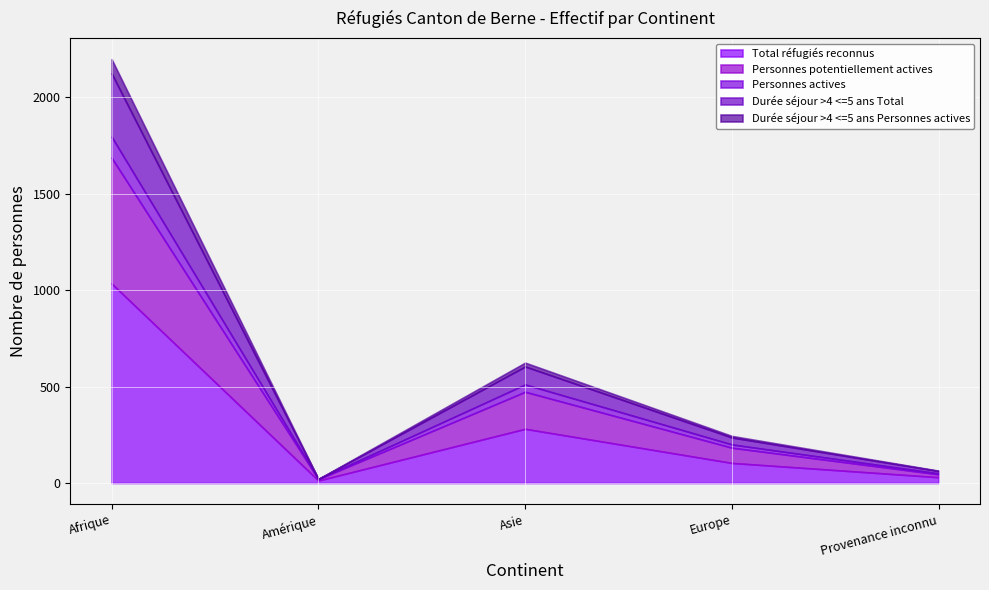

Is the value of Durée séjour >4 <=5 ans Personnes actives at Afrique greater than the value of Personnes actives at Amérique?

Yes